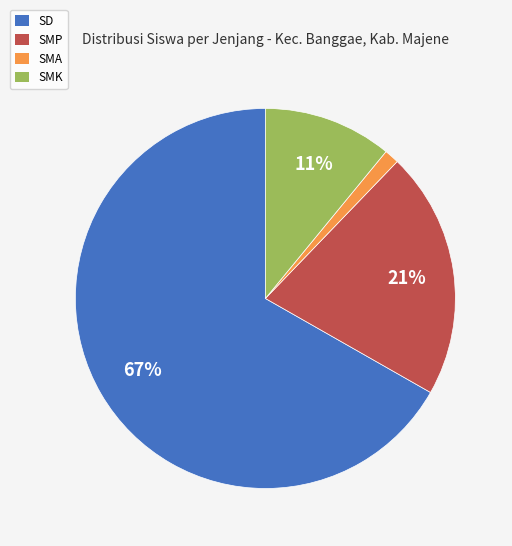

To the nearest percent, what is the combined percentage of SMA and SMK?

12%